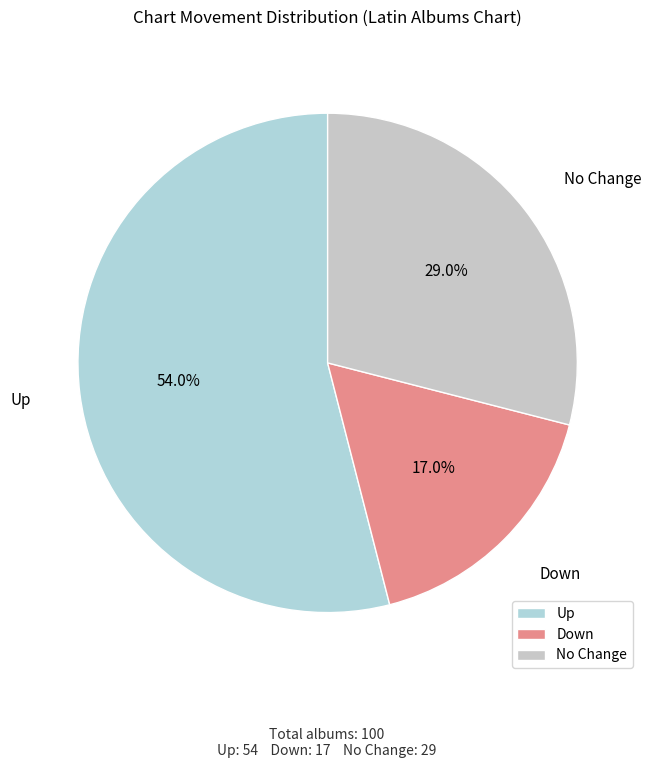

How many segments does this pie chart have?

3